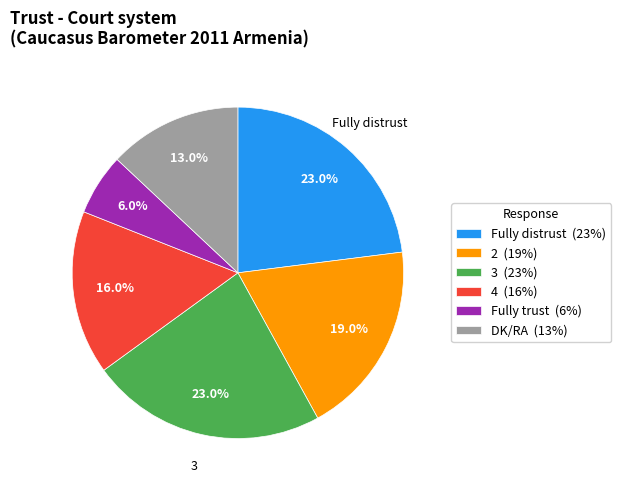

To the nearest percent, what is the difference between the largest and smallest slice percentages?

17%